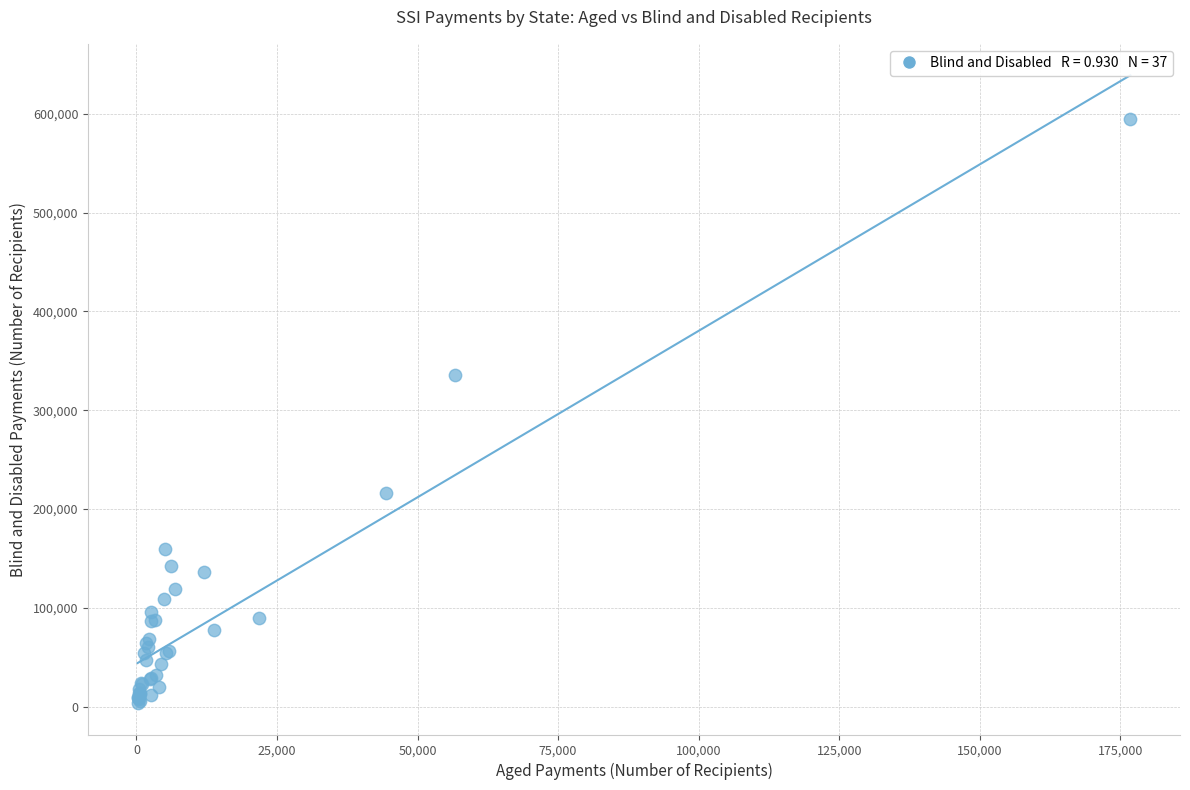

What Y value in the scatter plot is closest to 299287?

335228